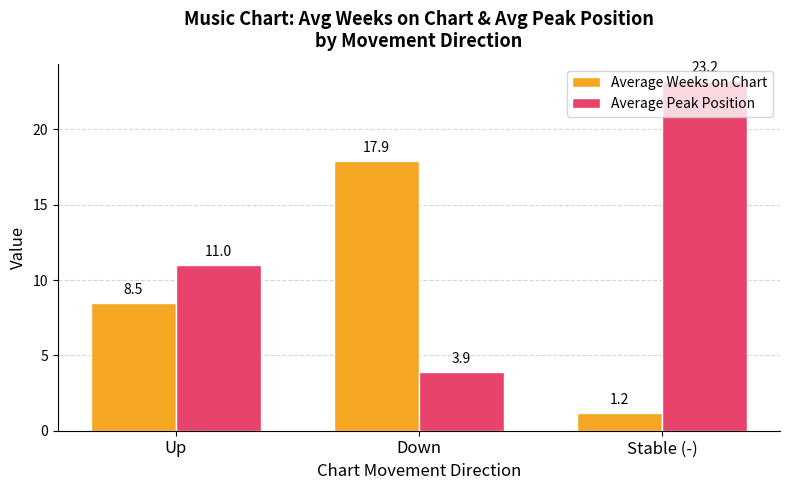

What position from the left is Down?

2